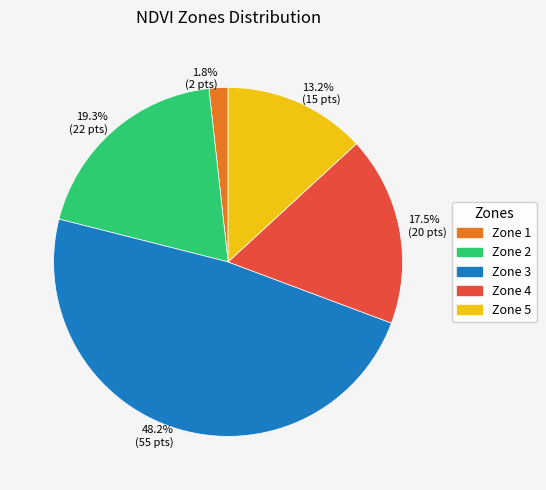

Count the number of slices in the pie.

5